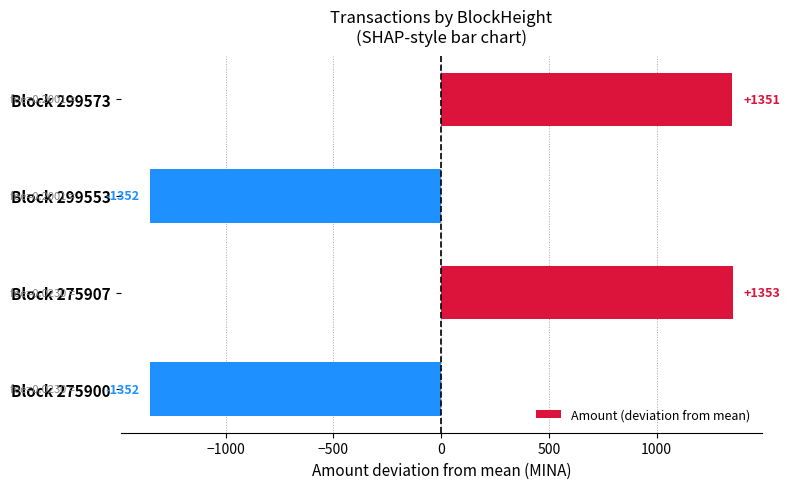

What is the value of the 1st bar from the top?

1351.2